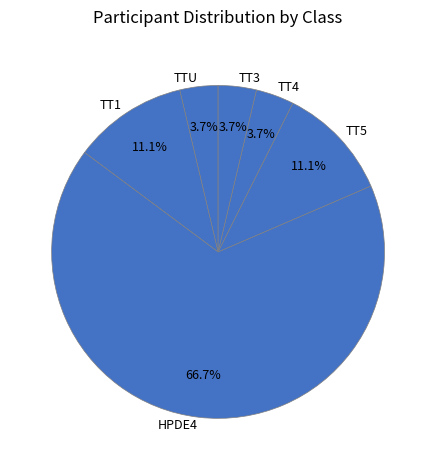

To the nearest percent, what is the combined percentage of TTU and TT1?

15%